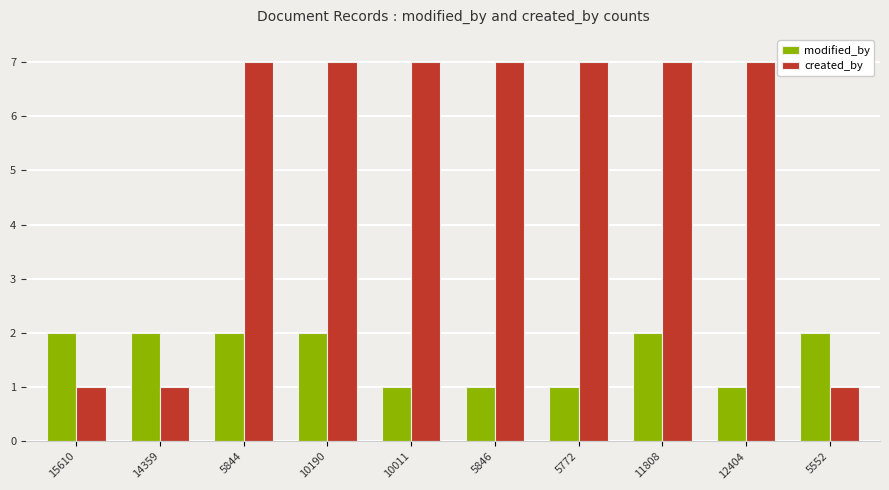

Reading right to left, what are all the values shown in this chart?

modified_by: 5552=2	12404=1	11808=2	5772=1	5846=1	10011=1	10190=2	5844=2	14359=2	15610=2
created_by: 5552=1	12404=7	11808=7	5772=7	5846=7	10011=7	10190=7	5844=7	14359=1	15610=1